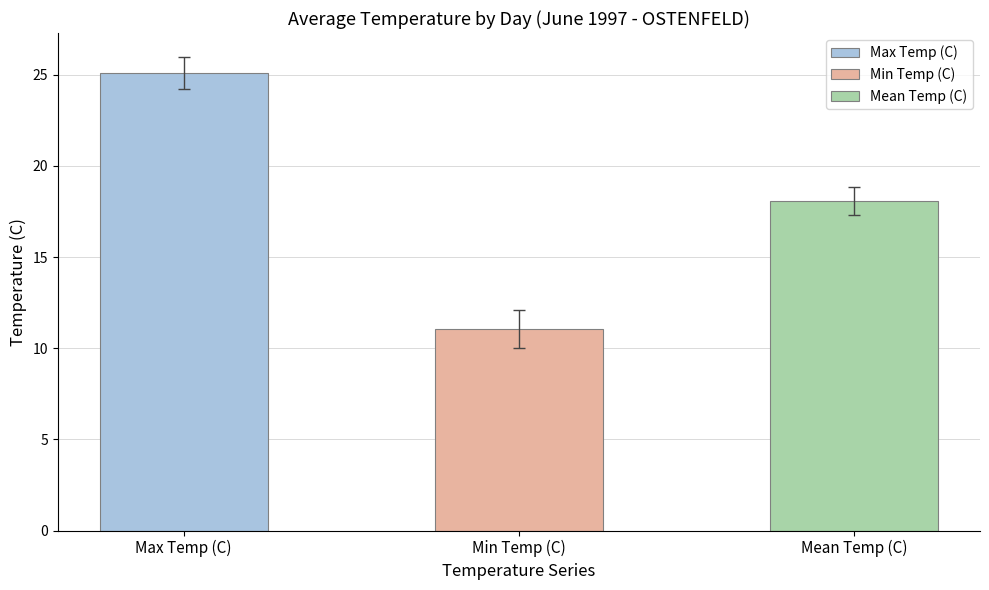

Which series has the largest total across all categories?

Max Temp (C)